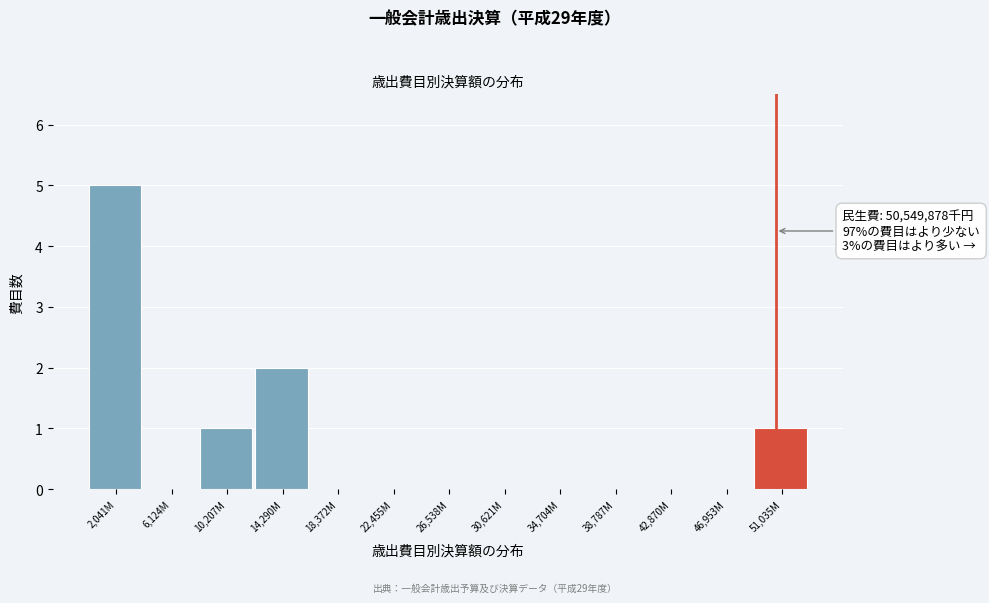

Reading left to right, list all the values displayed in this chart.

2,041M=5	6,124M=0	10,207M=1	14,290M=2	18,372M=0	22,455M=0	26,538M=0	30,621M=0	34,704M=0	38,787M=0	42,870M=0	46,953M=0	51,035M=1